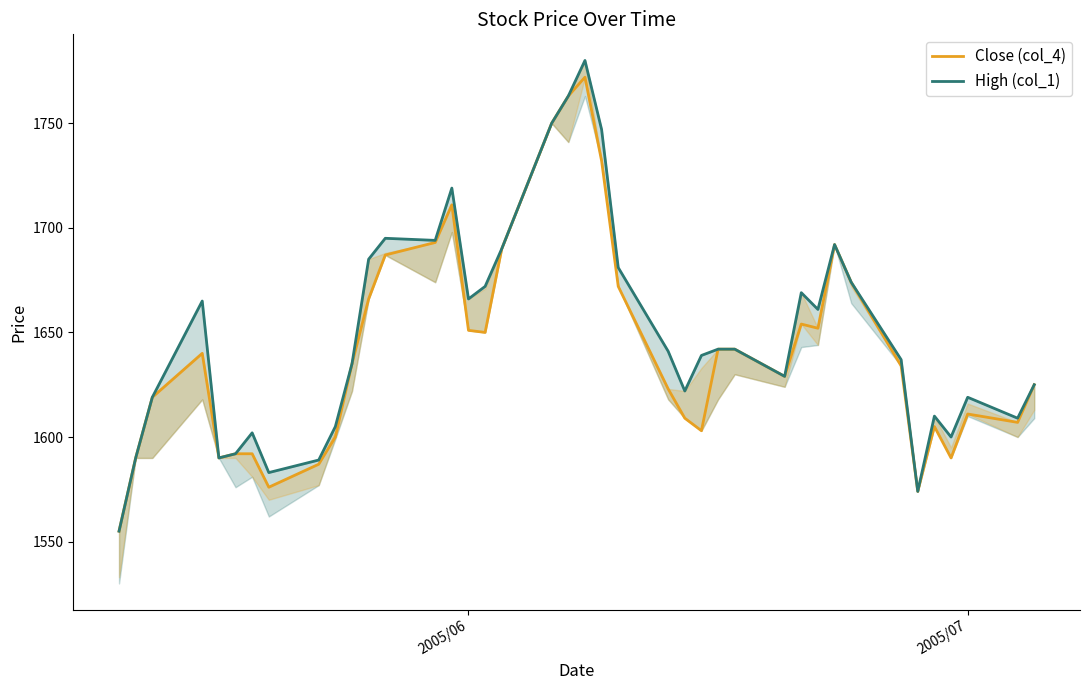

What is the value of the Close (col_4) point at the 20th from the left?

1763